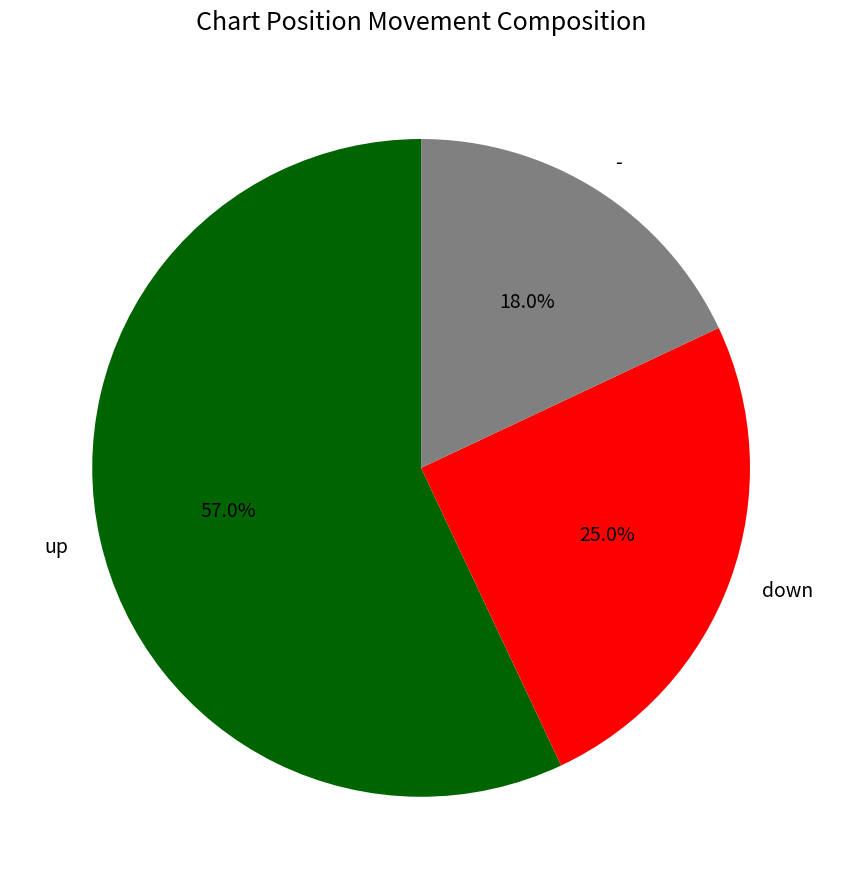

What portion of the pie excludes down?

75.0%